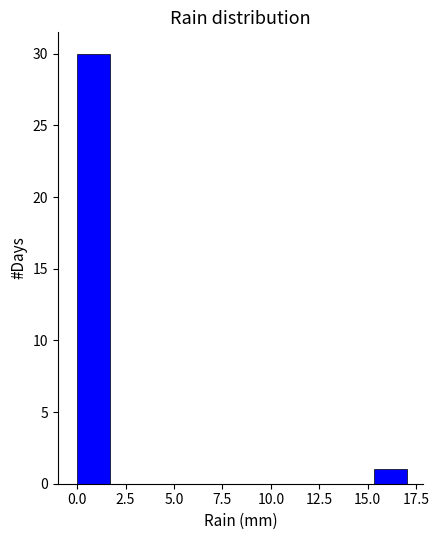

Around what value on the x-axis is the tallest bar? Give the approximate position of its centre, as read against the axis.

1.0